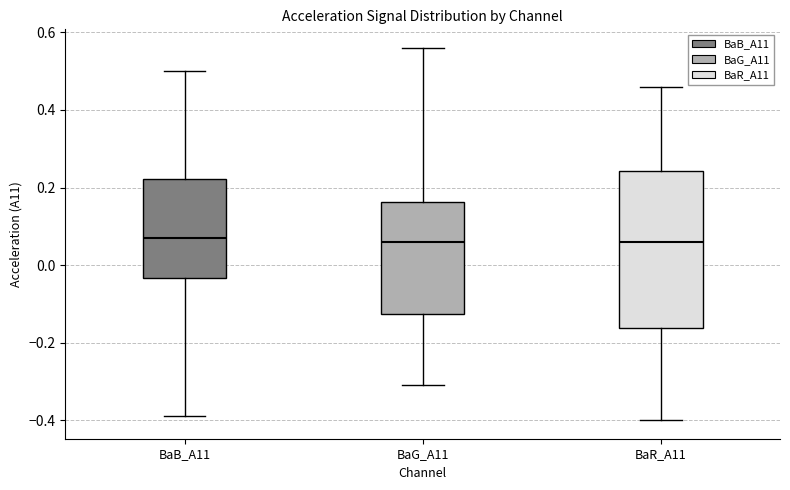

Comparing the boxes themselves (not the whiskers), which one is the tallest?

BaR_A11